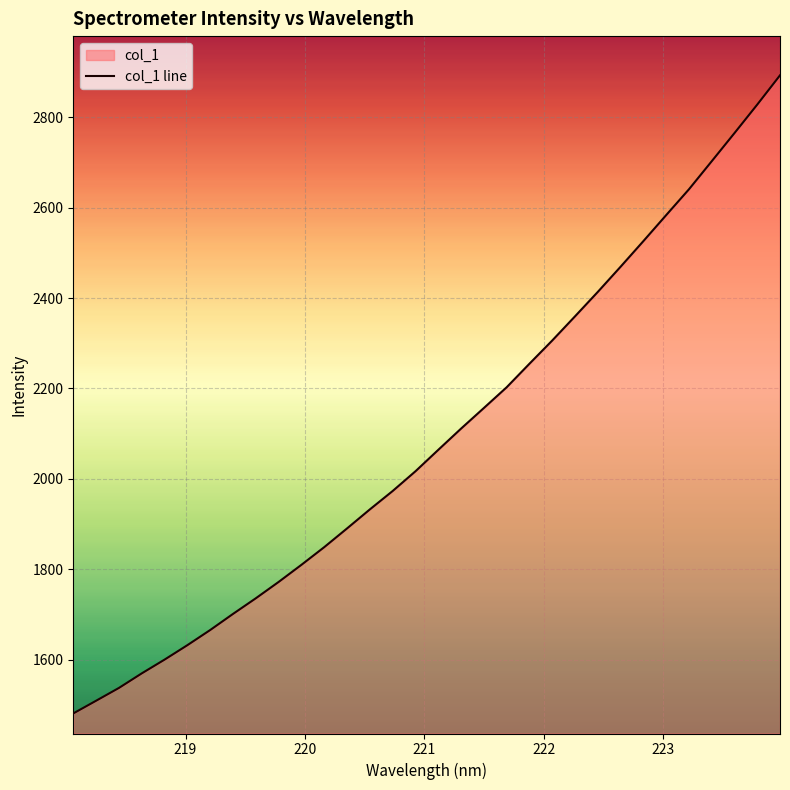

What is the minimum value shown in the chart?

1480.8